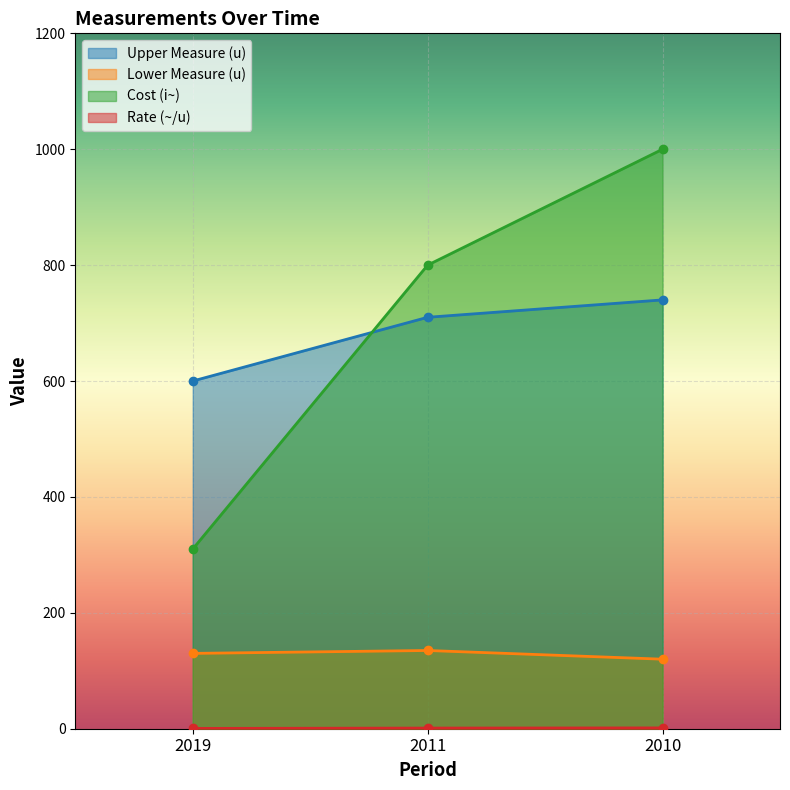

Where does the Upper Measure (u) series first go above 710?

2010